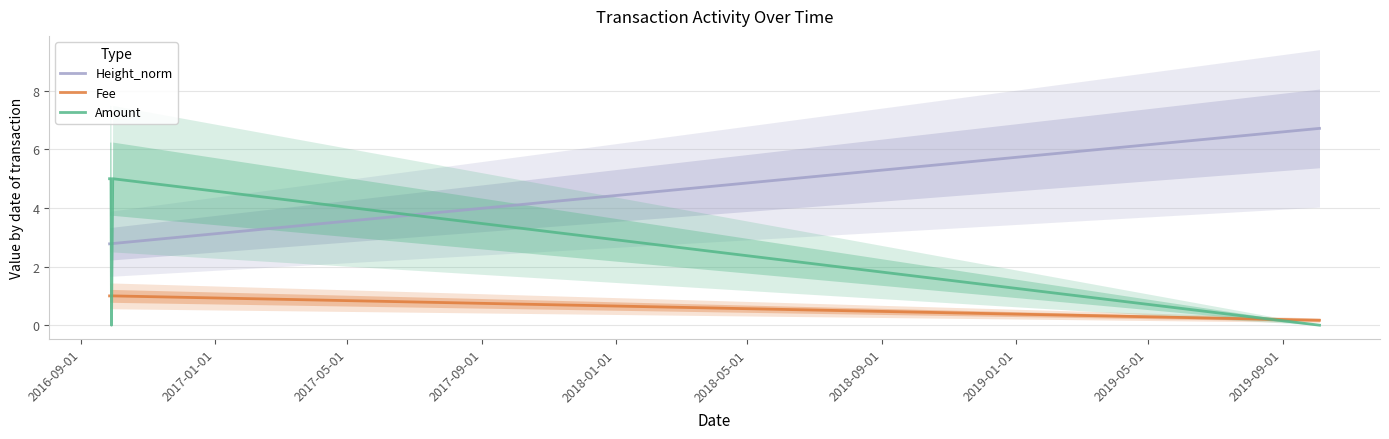

How many lines are shown in the chart?

3